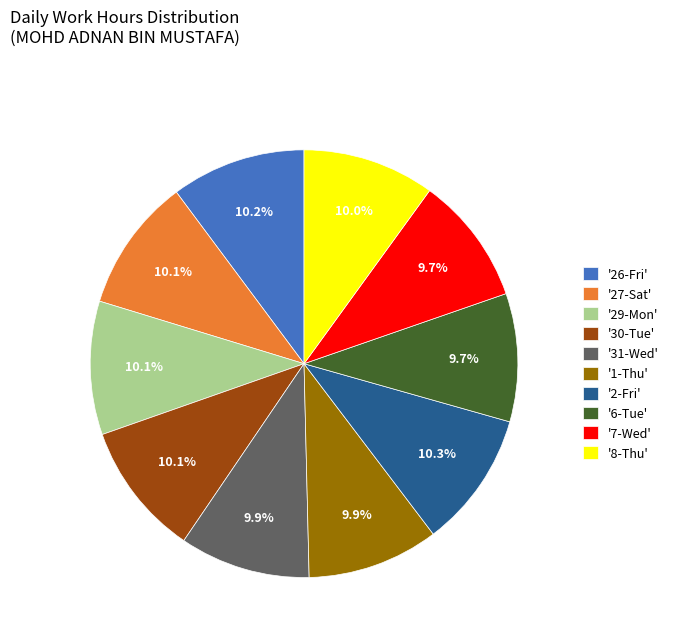

What is the total percentage of '6-Tue' and '8-Thu'?

19.7%